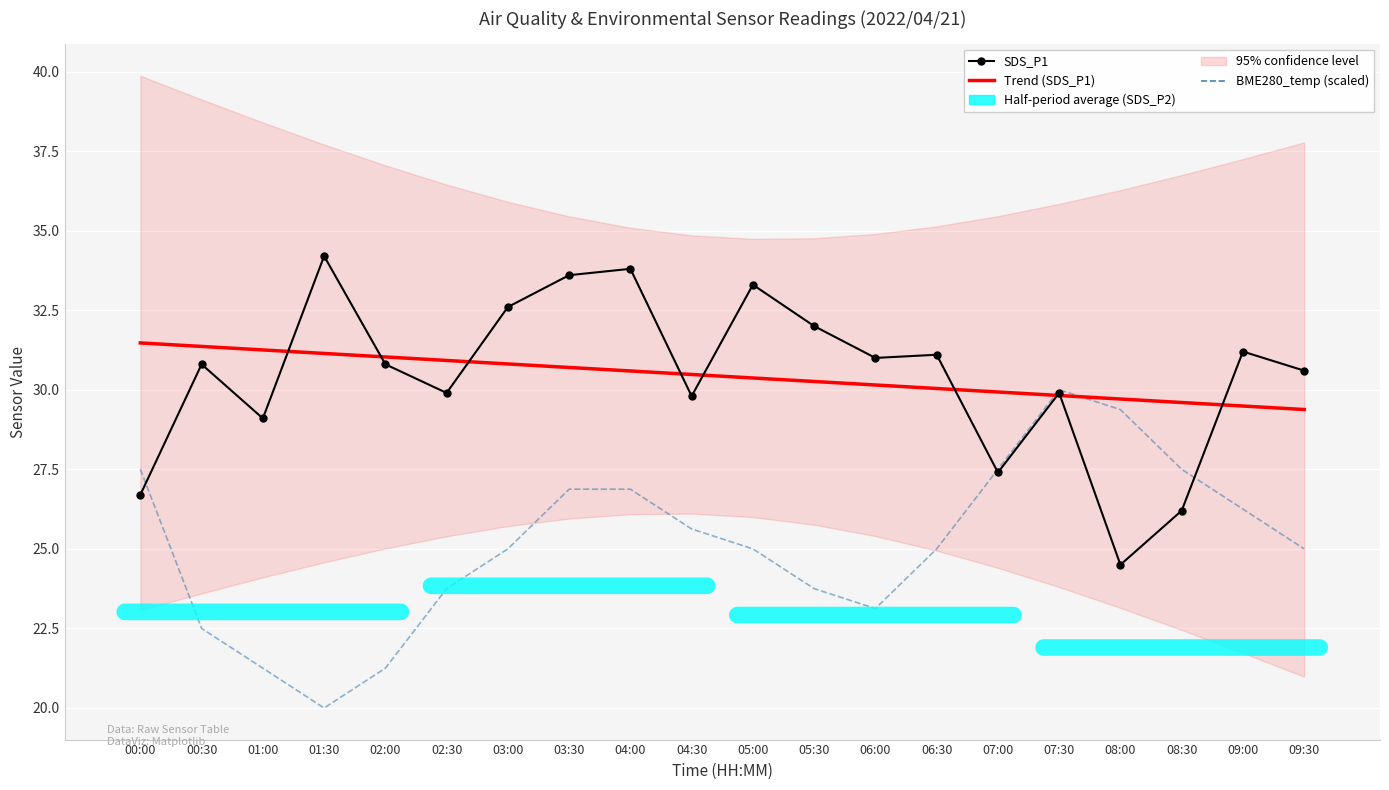

Which series has the largest range (max minus min)?

BME280_temp (scaled)